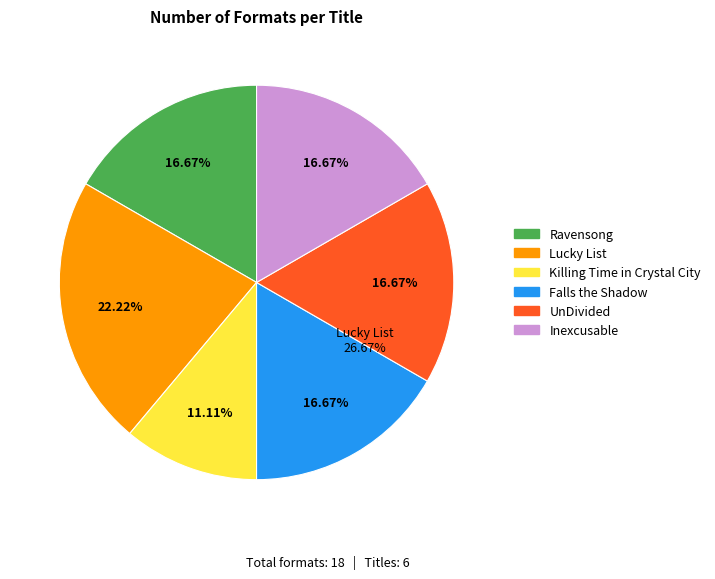

To the nearest percent, what is the difference between the largest and smallest slice percentages?

11%